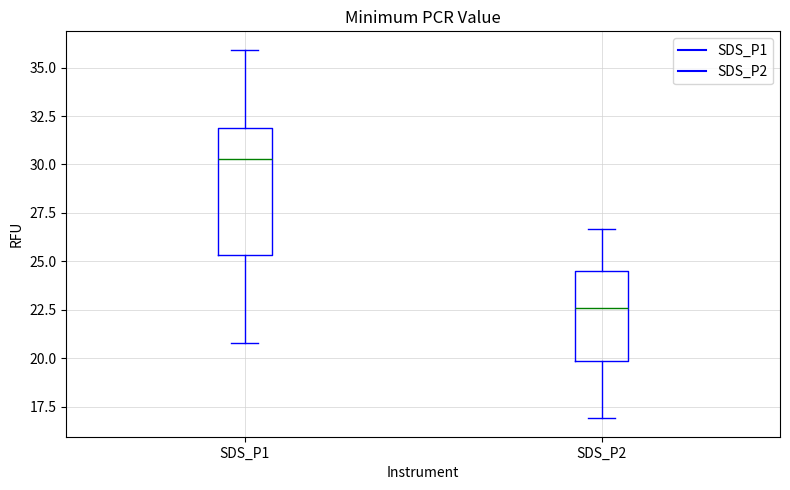

Comparing the boxes themselves (not the whiskers), which one is the tallest?

SDS_P1